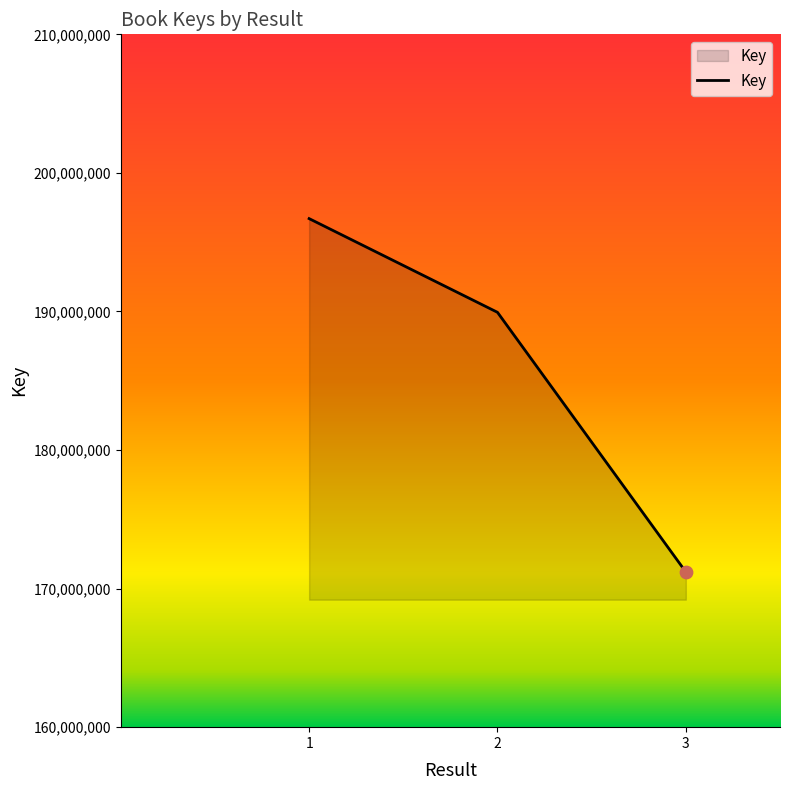

Which has a higher value, 2 or 3?

2